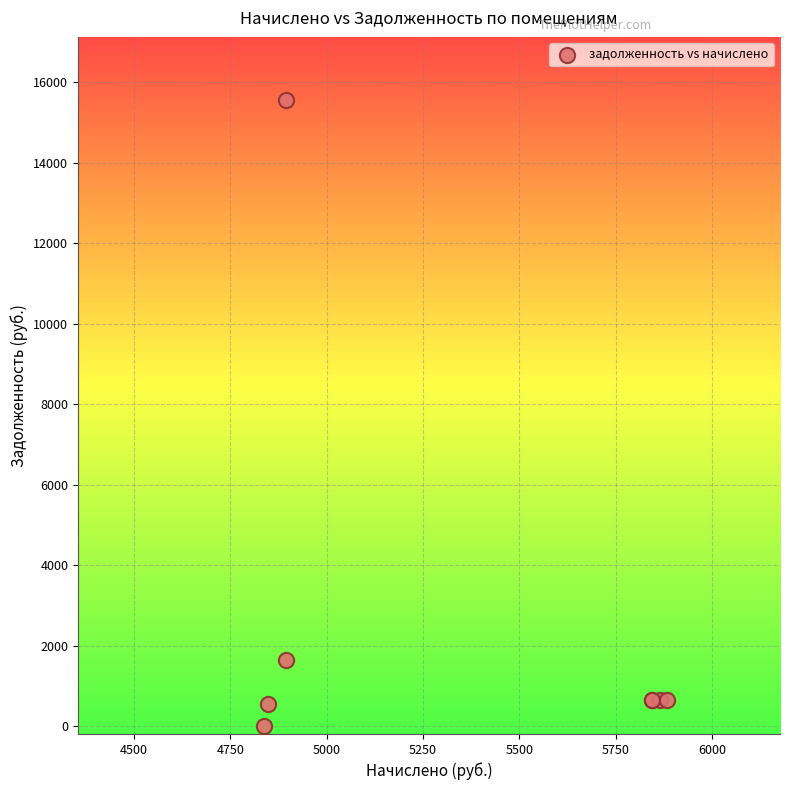

What Y value in the scatter plot is closest to 7787?

1629.5